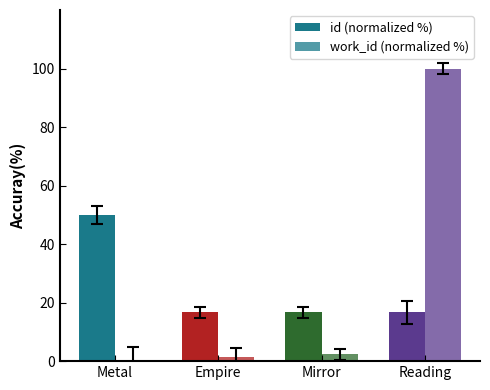

Where does the work_id (normalized %) series first go above 2?

Mirror